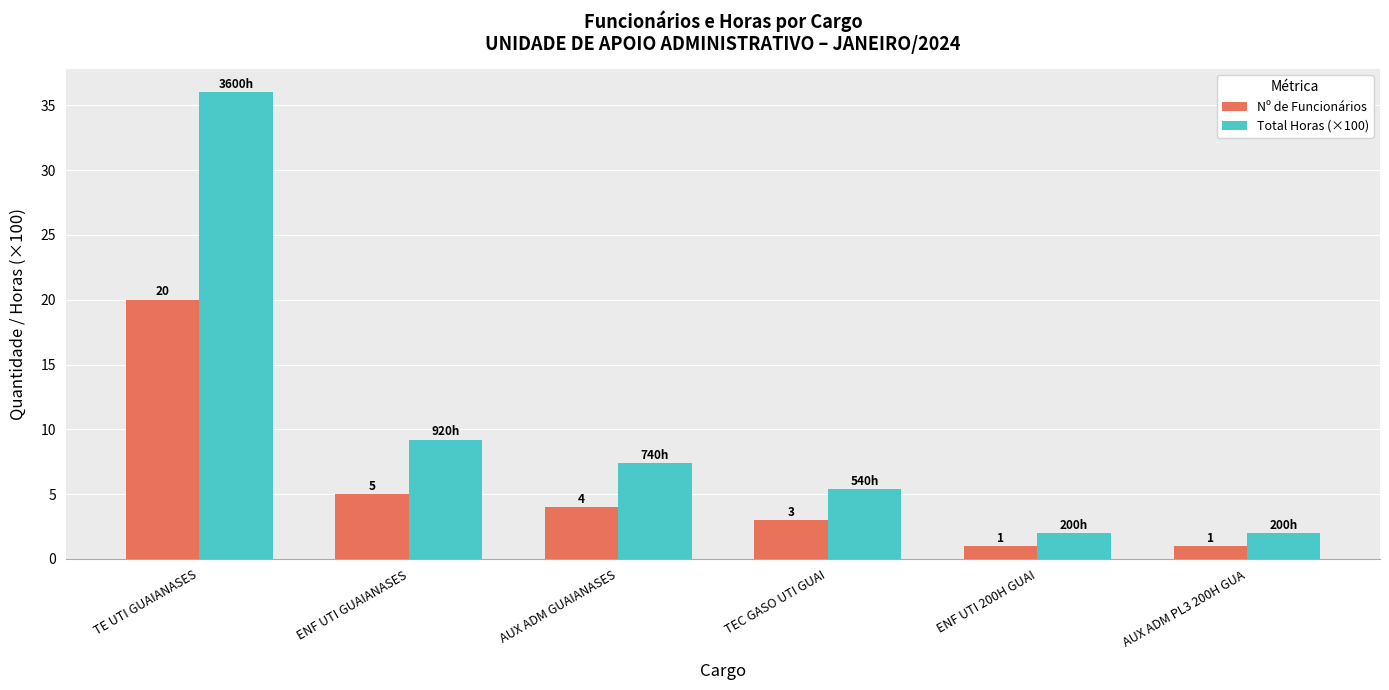

Between ENF UTI GUAIANASES and AUX ADM GUAIANASES, which series saw the biggest shift?

Total Horas (×100)